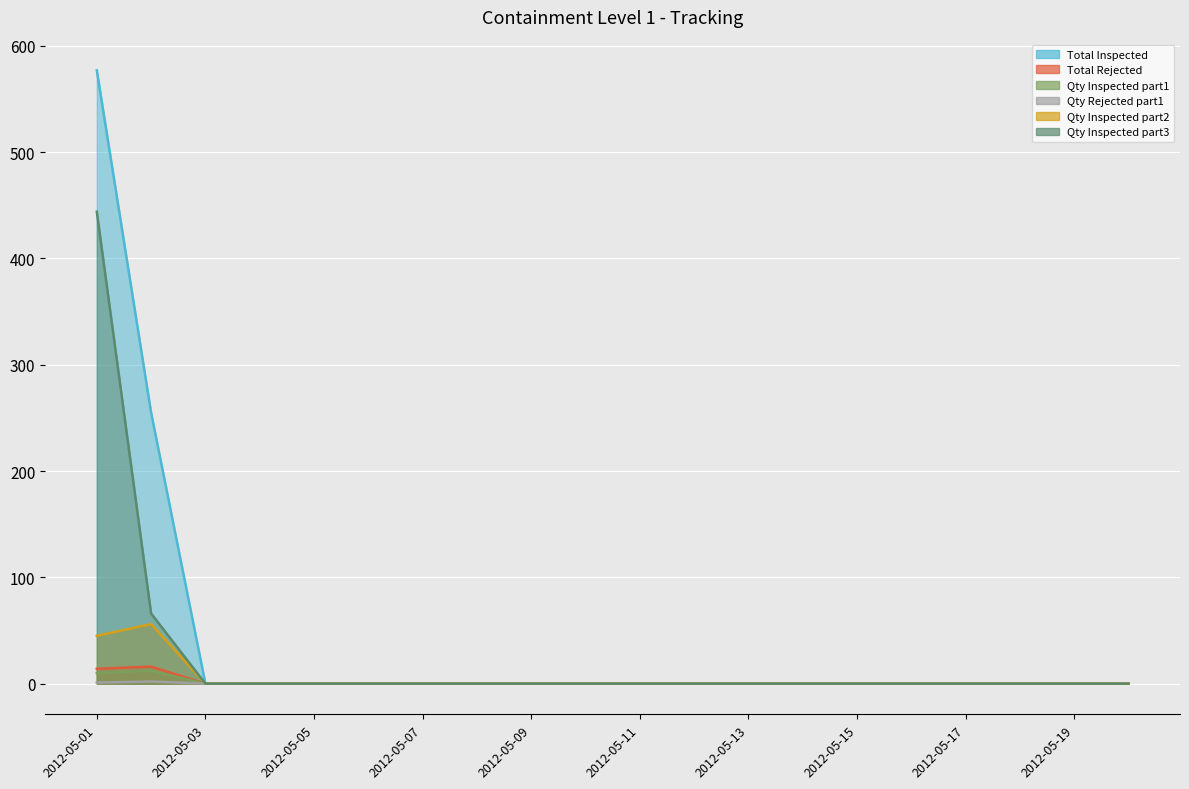

True or false: Total Rejected has a value of -6 at 2012-05-15.

False